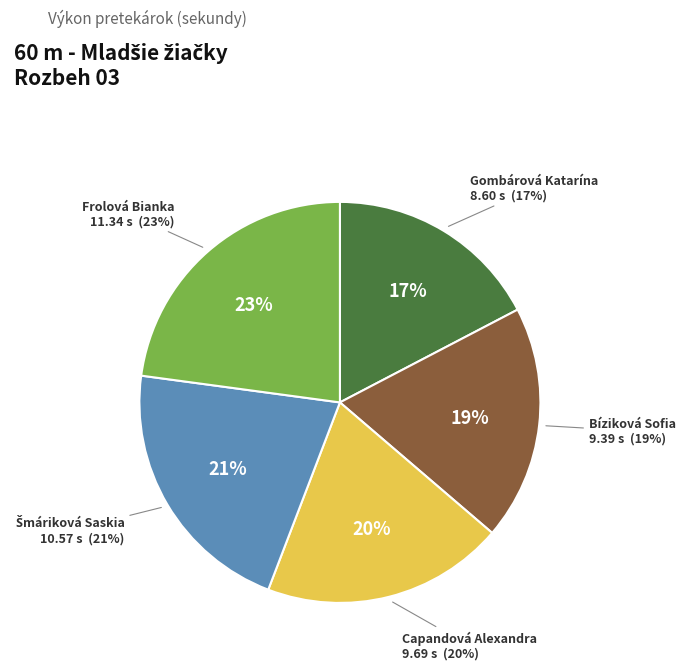

Count the number of slices in the pie.

5